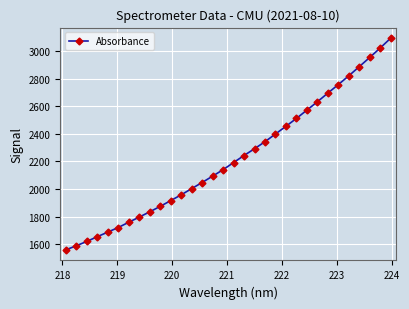

What is the difference between the maximum and minimum values?

1531.8